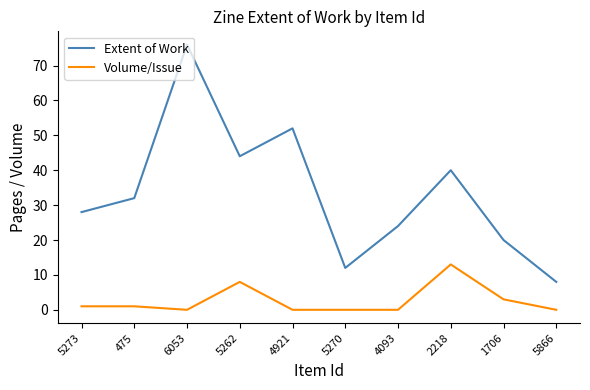

What is the difference between the second highest and minimum values in the Volume/Issue series?

8